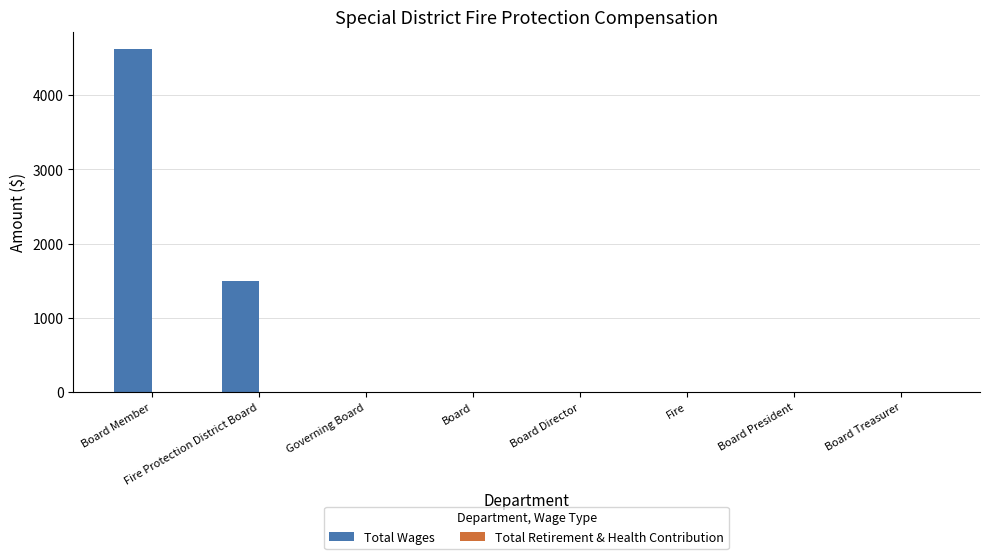

Which has a higher value, Board Member or Fire Protection District Board?

Board Member